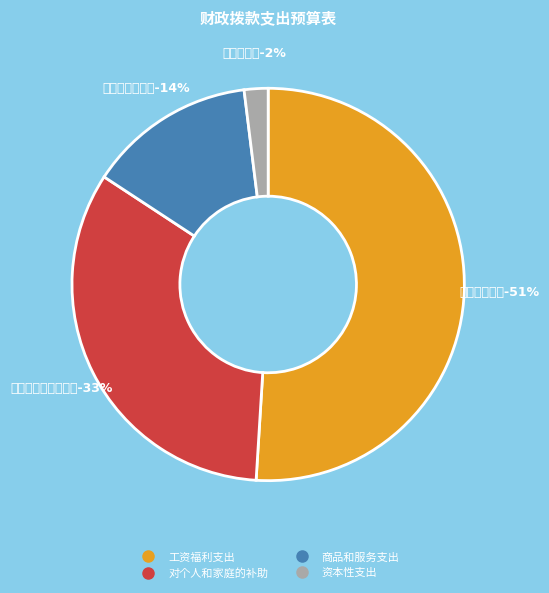

To the nearest percent, what is the difference between the 商品和服务支出 and 工资福利支出 slice percentages?

37%